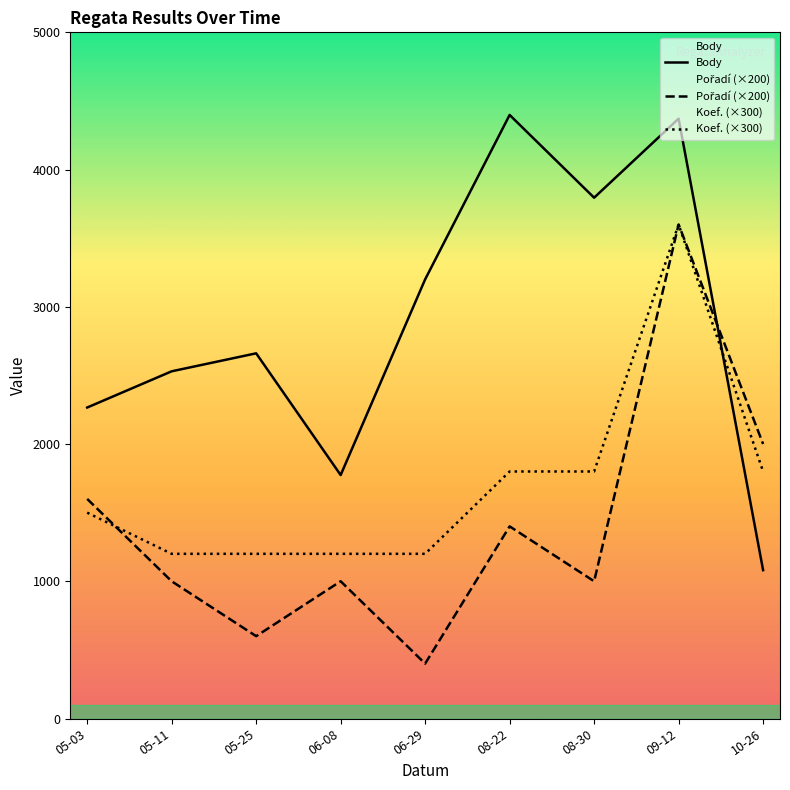

How many interior local peaks does the Koef. (×300) series have?

1